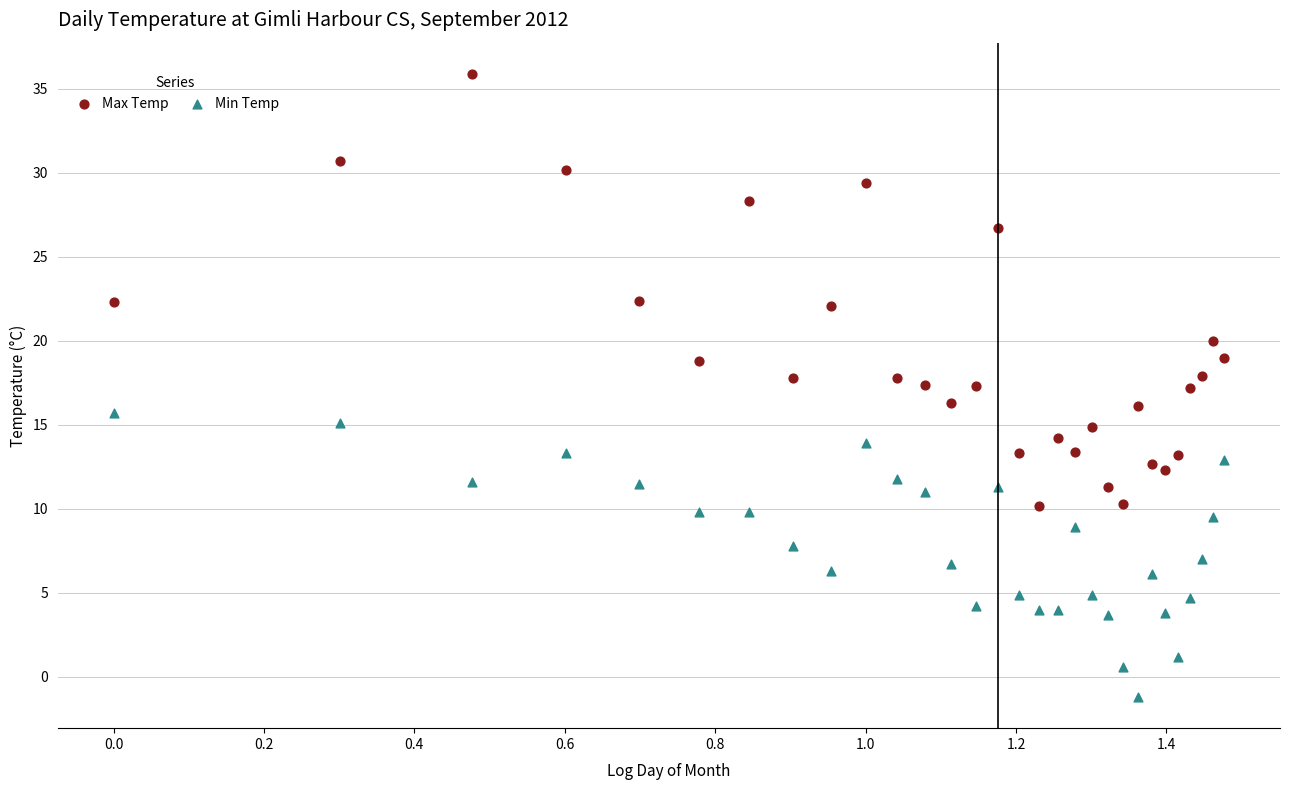

Which series contains the lowest Y value?

Min Temp